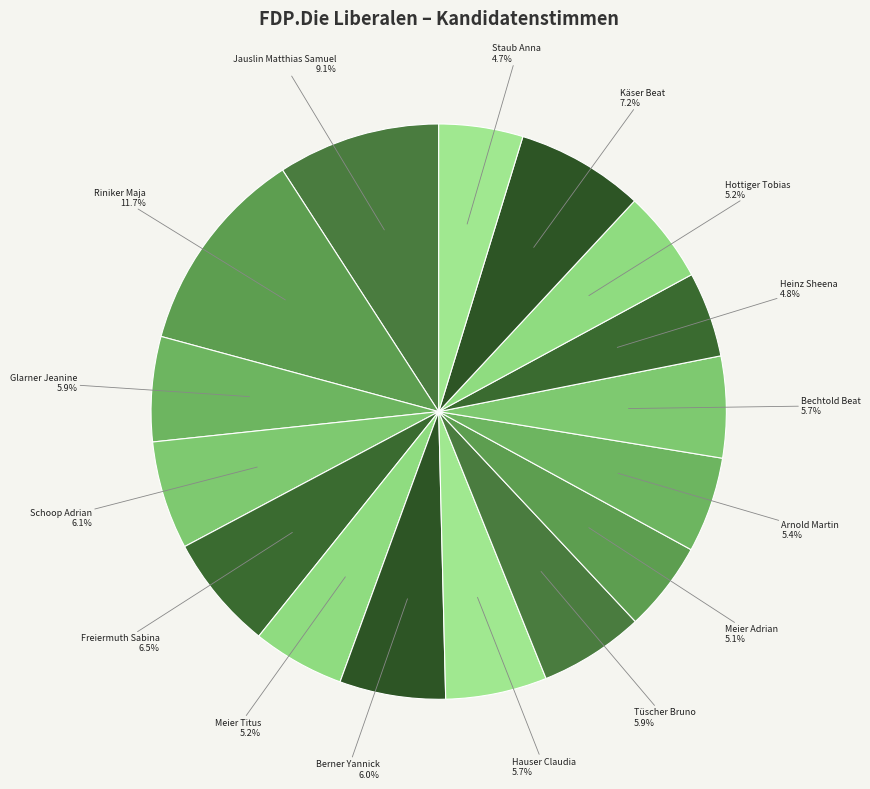

Combined, do Jauslin Matthias Samuel and Staub Anna account for over 50%?

No